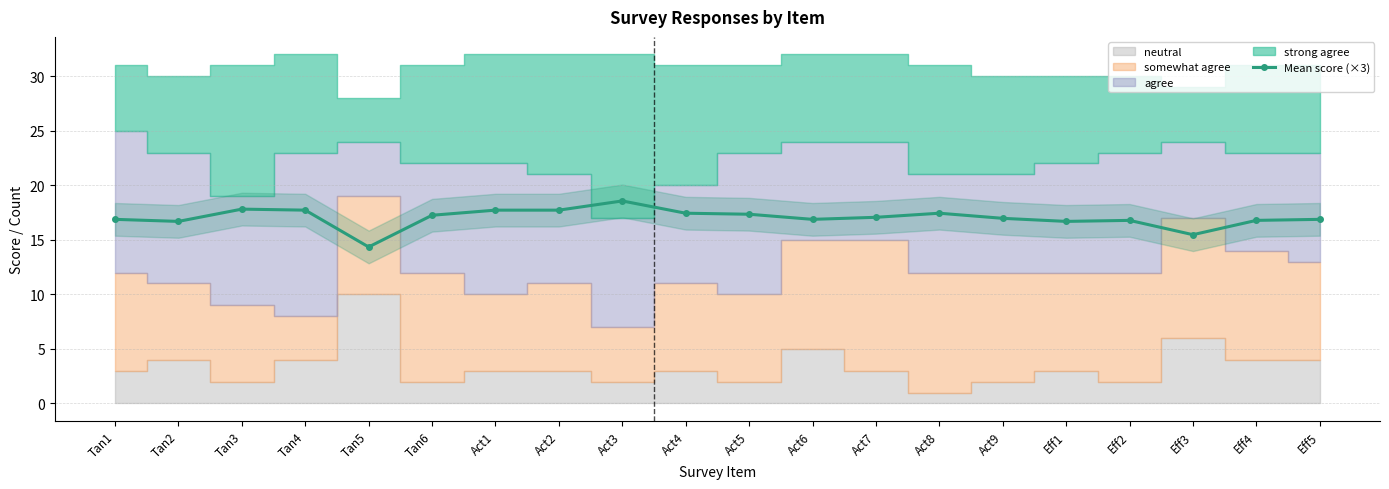

What is the change in value from Act2 to Act3?

+0.8